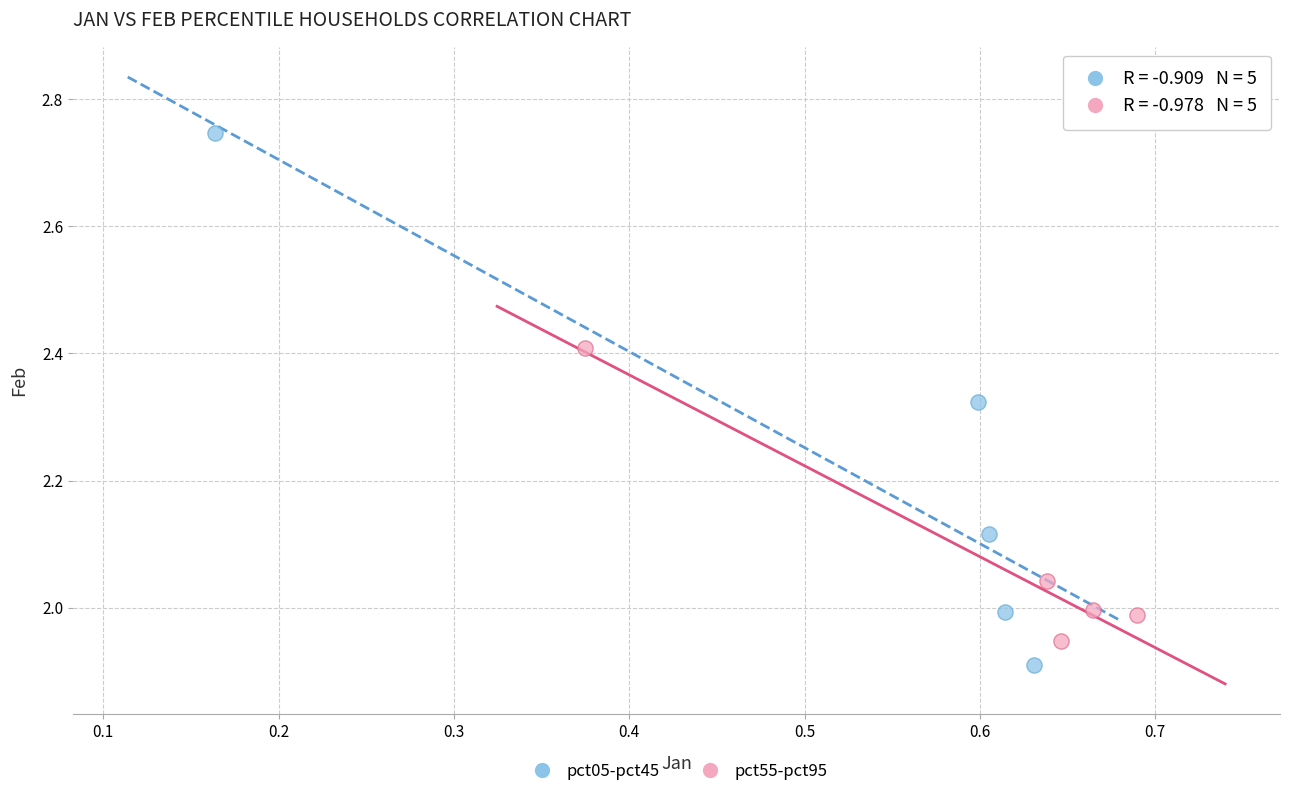

Which series contains the highest Y value?

pct05-pct45